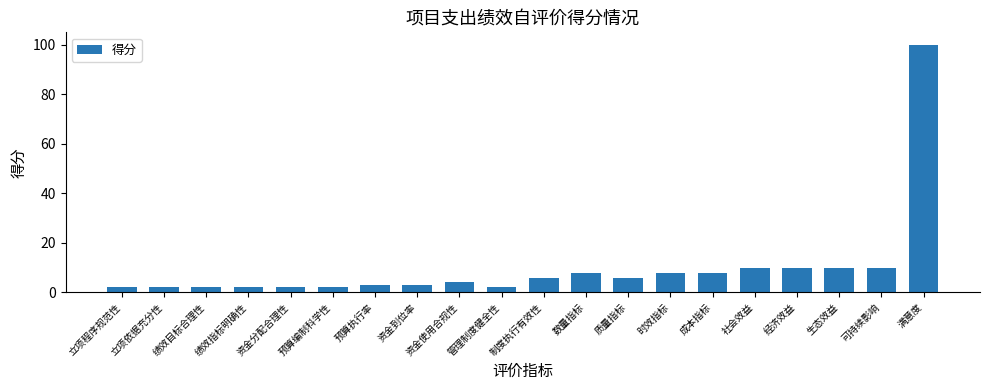

What is the difference between the maximum and minimum values?

98